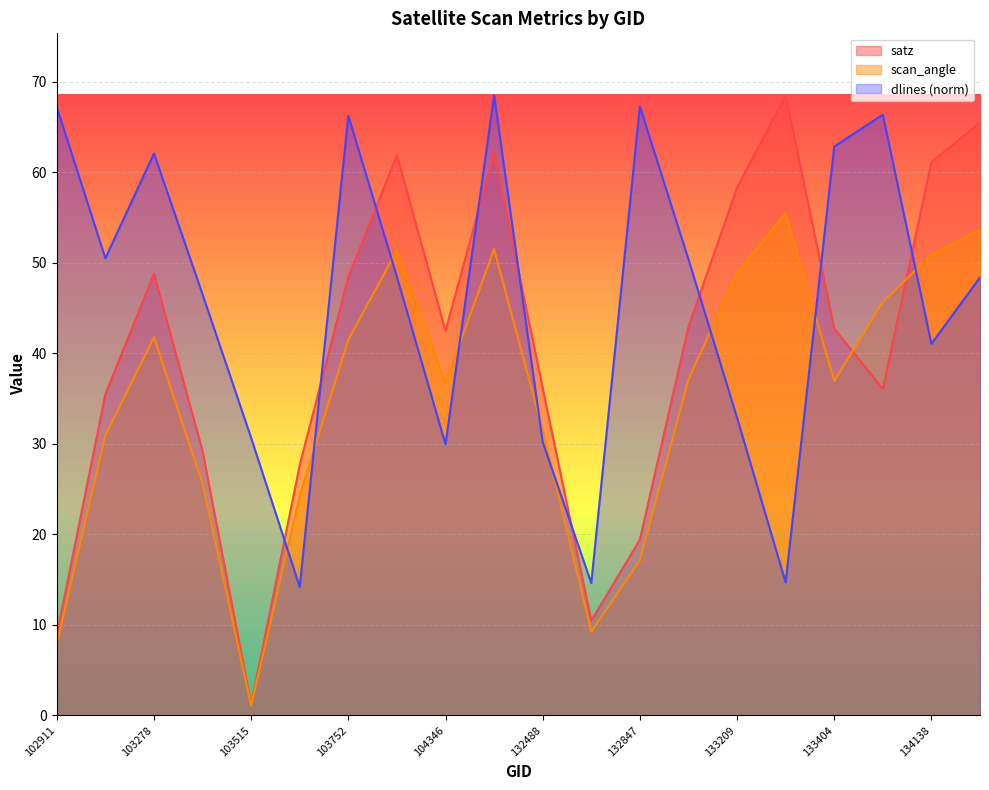

Which category has the lowest value across all series?

103515